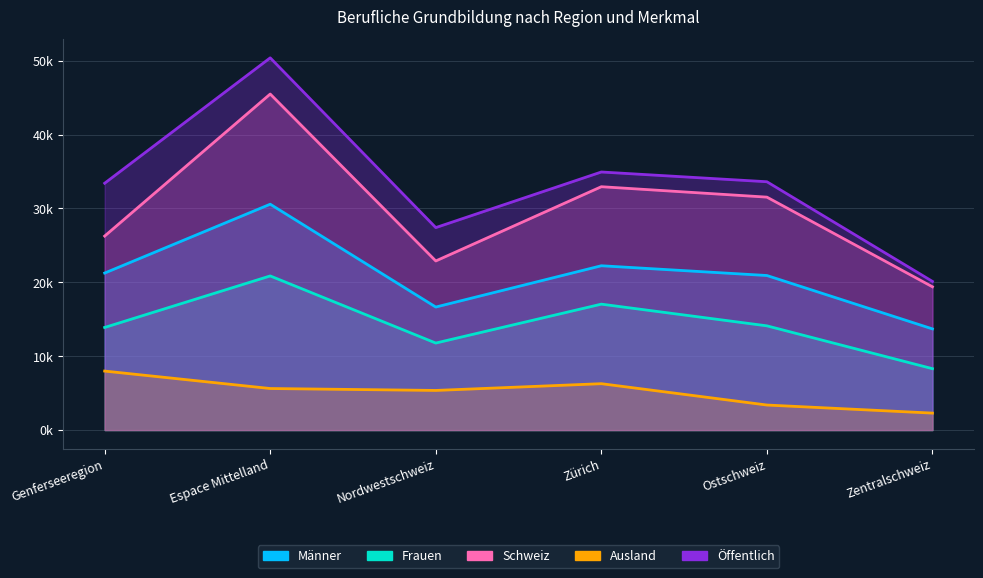

In Schweiz, how many points are higher than both neighbors (excluding endpoints)?

2